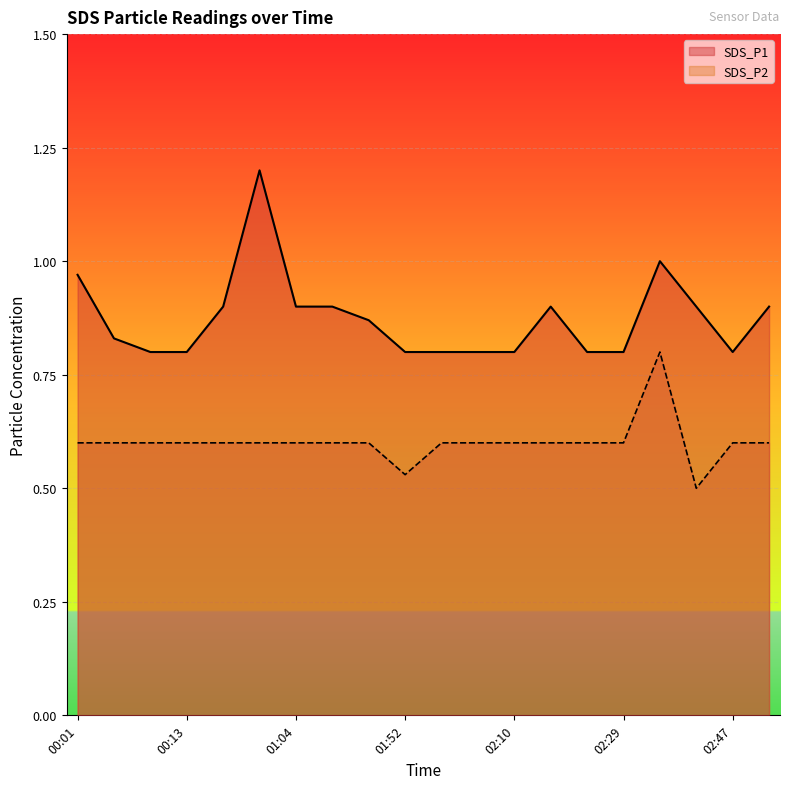

At which label does SDS_P2 reach its peak?

02:39